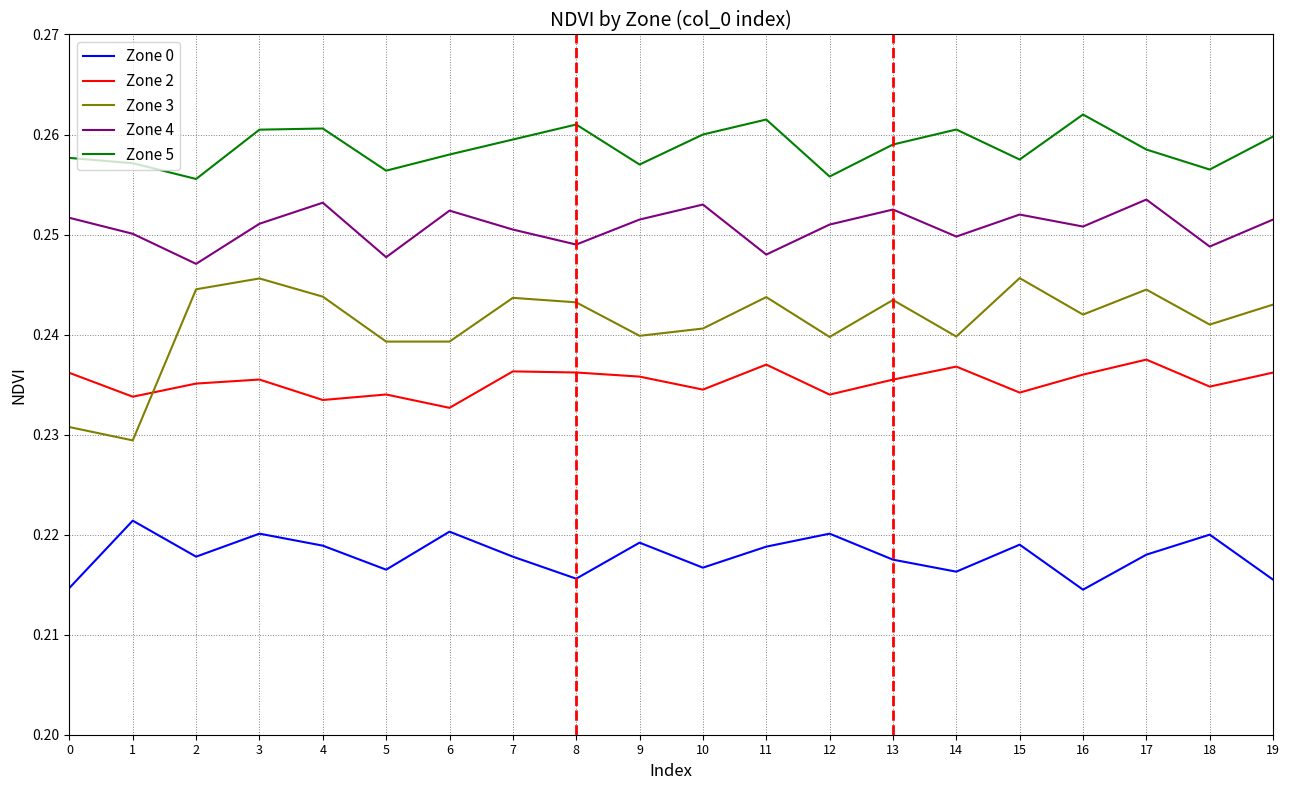

True or false: Zone 0 and Zone 4 intersect in this chart.

False